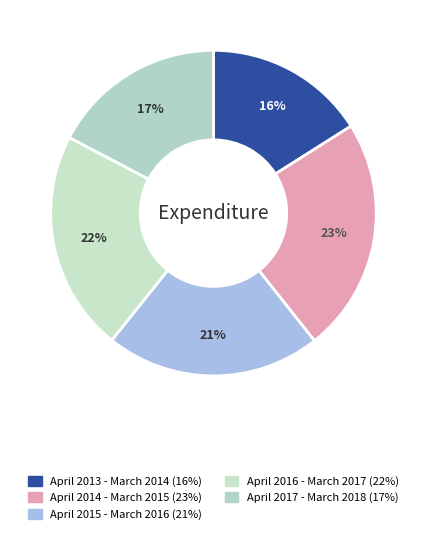

Is the sum of April 2013 - March 2014 and April 2015 - March 2016 greater than half?

No